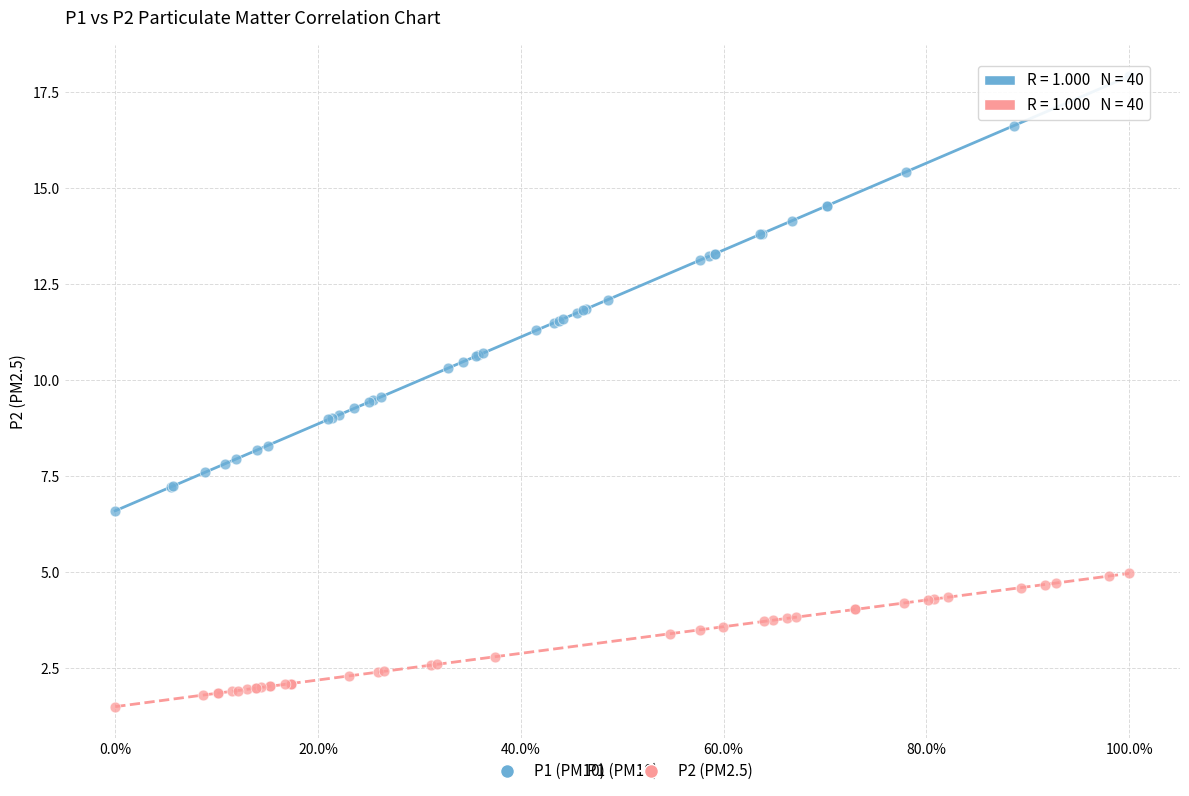

Which series reaches the minimum Y coordinate?

P2 (PM2.5)